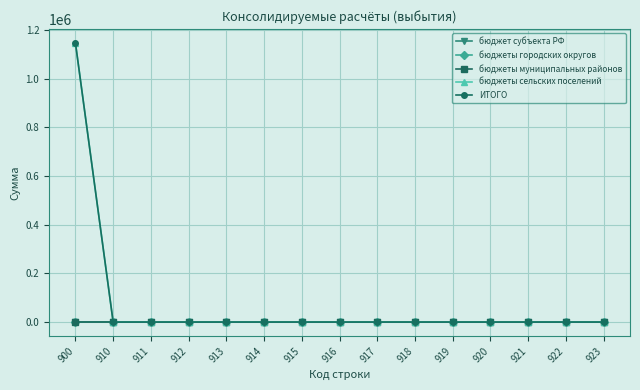

How many lines are shown in the chart?

5